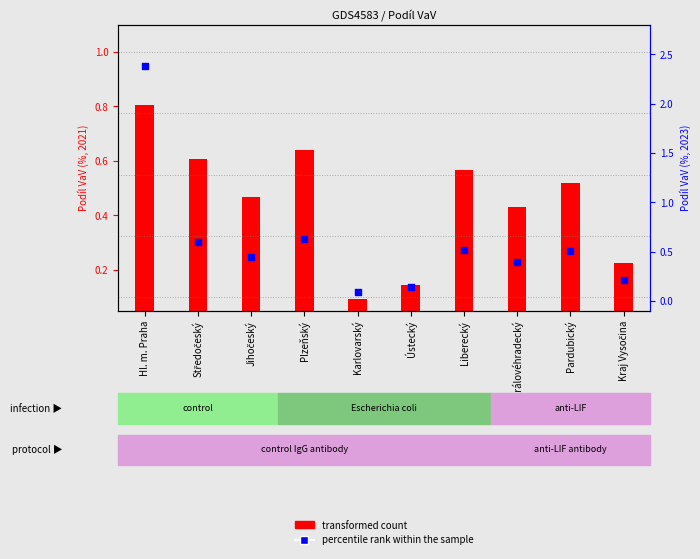

What are all the series names shown in the legend?

transformed count, percentile rank within the sample